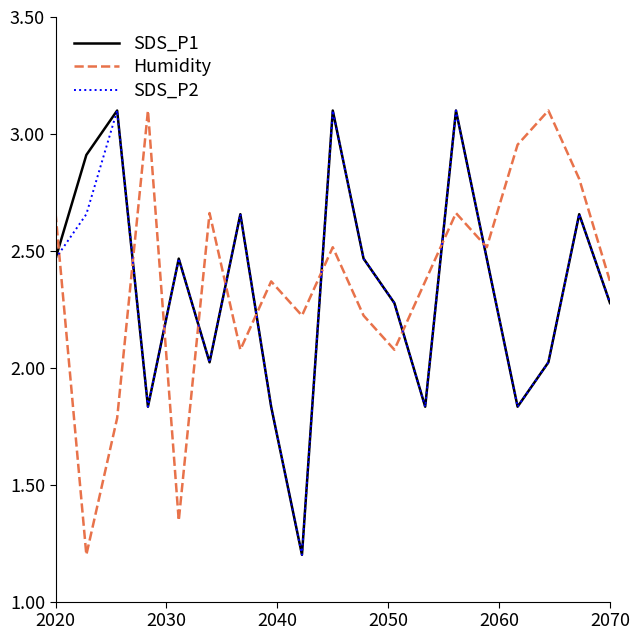

True or false: SDS_P2 and Humidity cross at least once.

True